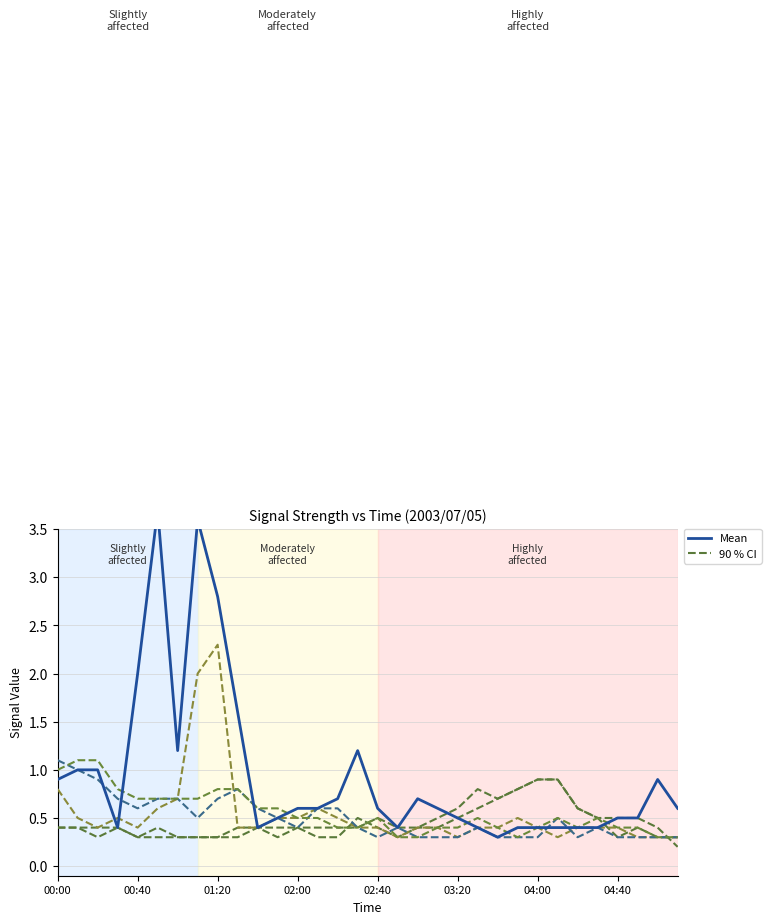

Which has a higher value, 16 or 14?

14